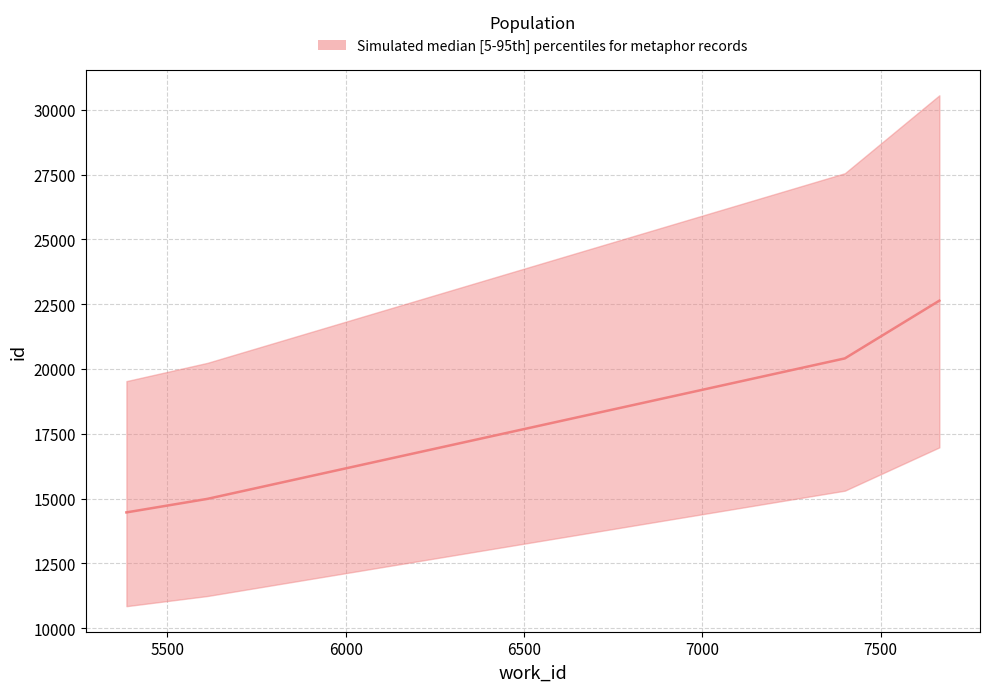

List the labels in order of value, largest first.

7665, 7400, 5612, 5385